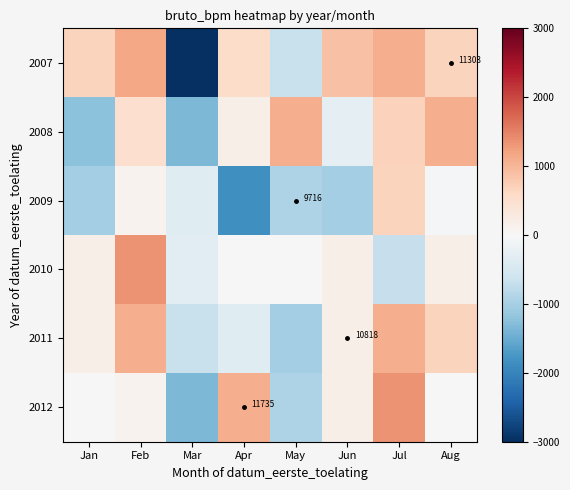

What is the average value of the 2008 series?

87.4